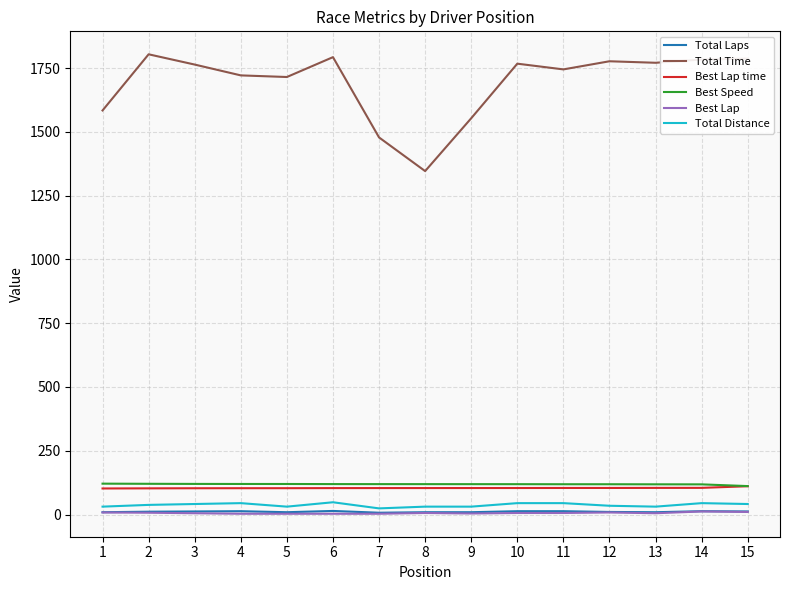

True or false: Total Time and Best Lap intersect in this chart.

False